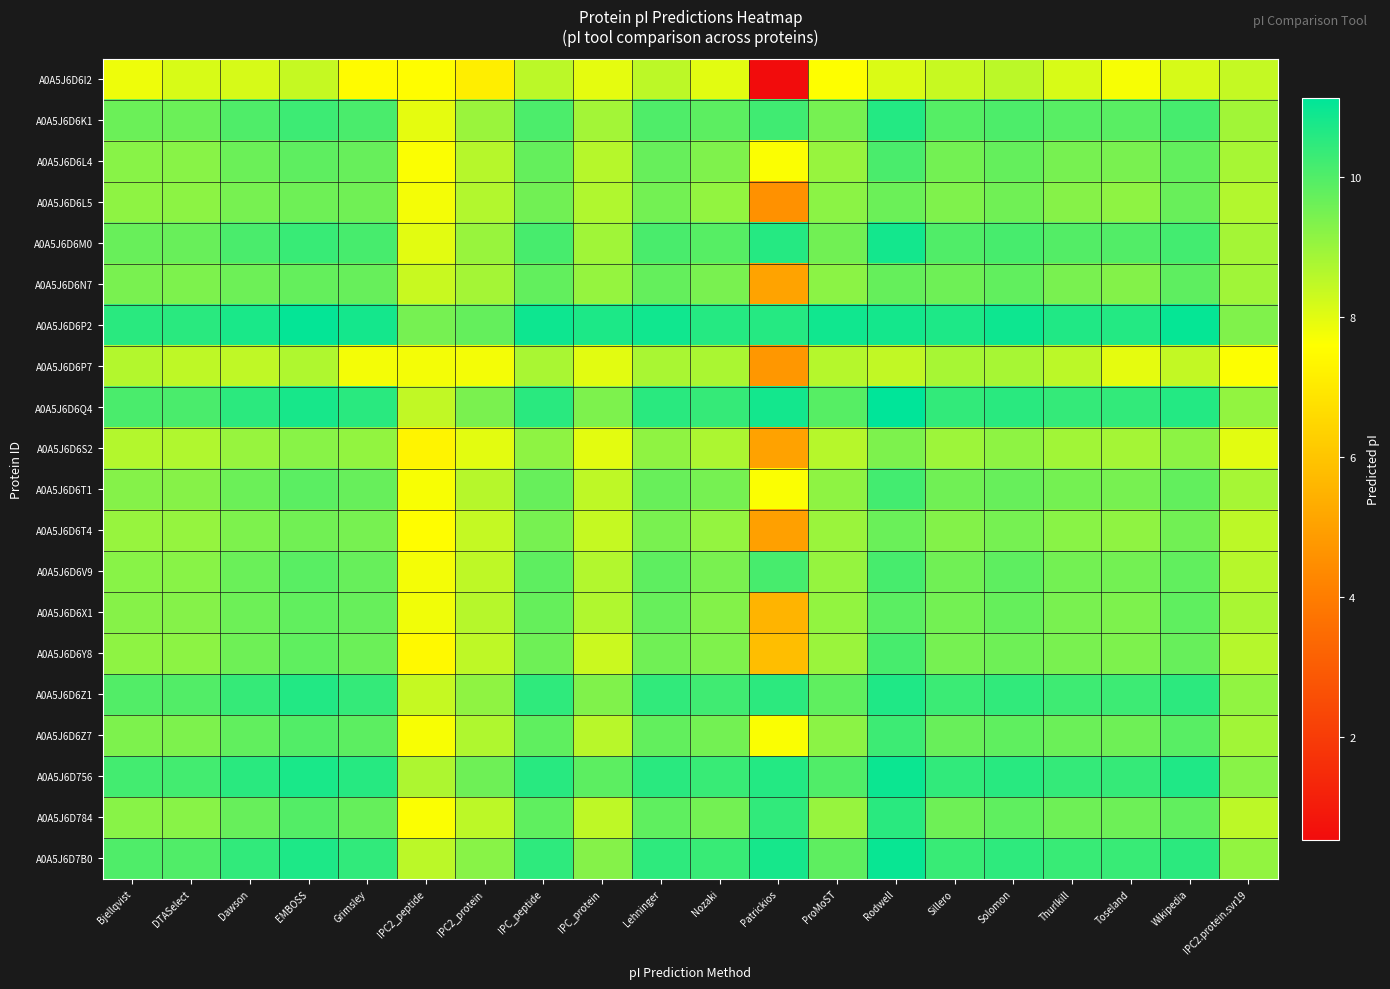

Which has a higher value, Sillero or IPC_peptide?

IPC_peptide